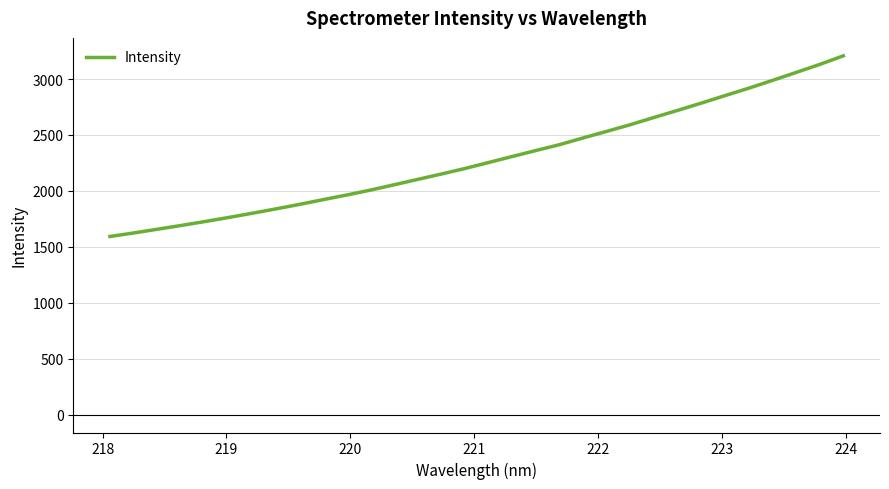

What is the greatest value displayed?

3207.5